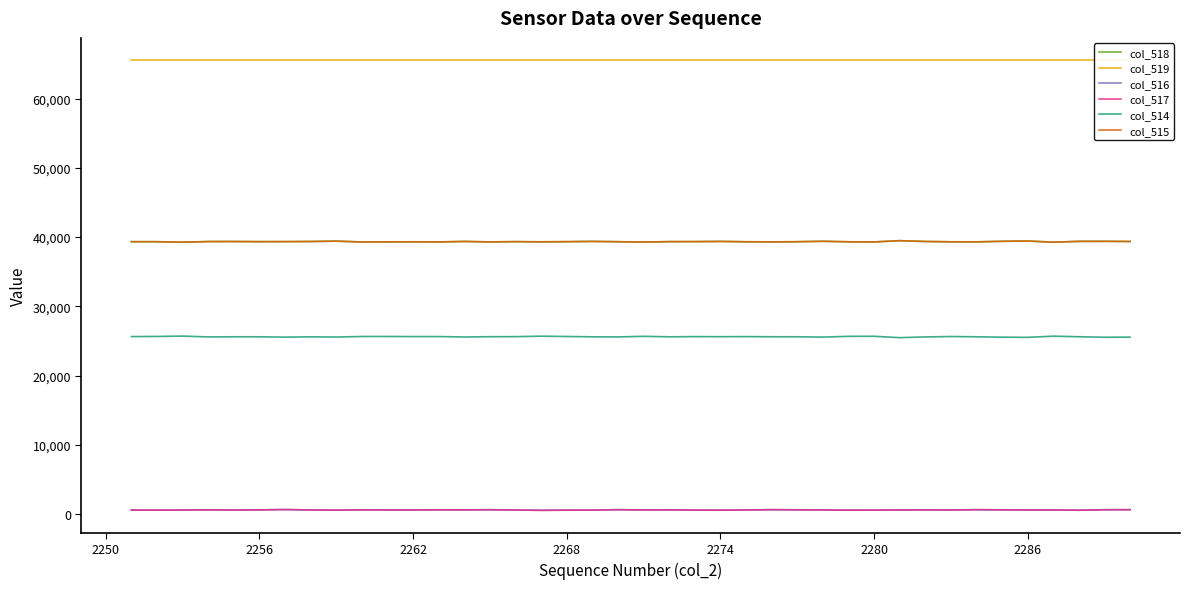

What is the maximum value shown in the chart?

65535